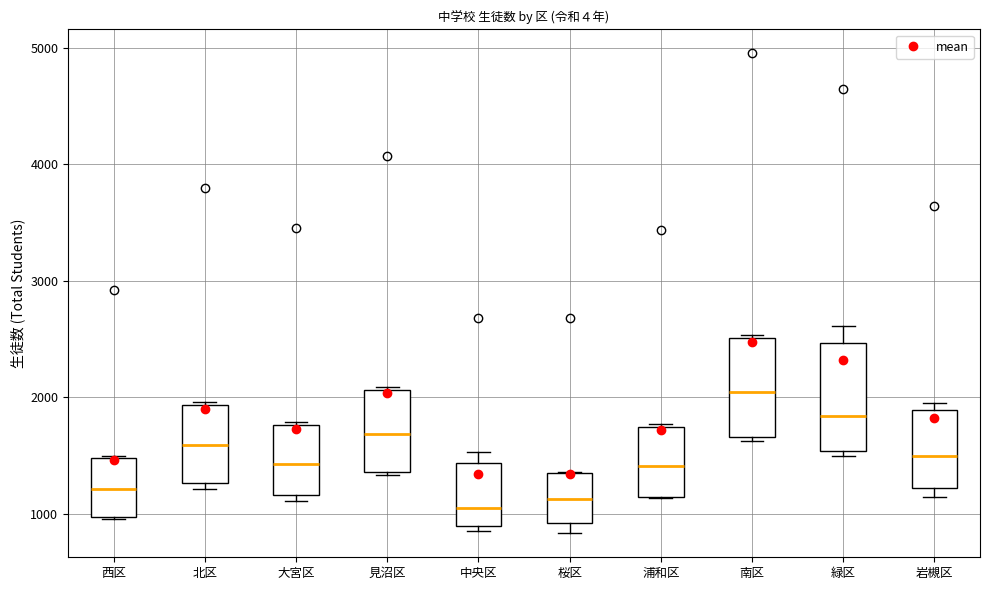

Reading left to right, read every box against the y-axis: the position of its median line, the range the box covers, and the ends of its whiskers. The values are not printed on the chart, so give them approximately, as read against the axis.

西区: median 1200, box 1000 to 1500, whiskers 1000 to 1500
北区: median 1600, box 1300 to 1900, whiskers 1200 to 2000
大宮区: median 1400, box 1200 to 1800, whiskers 1100 to 1800 (just above the box's upper edge)
見沼区: median 1700, box 1400 to 2100, whiskers 1300 to 2100
中央区: median 1100, box 900 to 1400, whiskers 900 (just below the box's lower edge) to 1500
桜区: median 1100, box 900 to 1400, whiskers 800 to 1400
浦和区: median 1400, box 1100 to 1700, whiskers 1100 to 1800
南区: median 2000, box 1700 to 2500, whiskers 1600 to 2500 (just above the box's upper edge)
緑区: median 1800, box 1500 to 2500, whiskers 1500 (just below the box's lower edge) to 2600
岩槻区: median 1500, box 1200 to 1900, whiskers 1100 to 2000